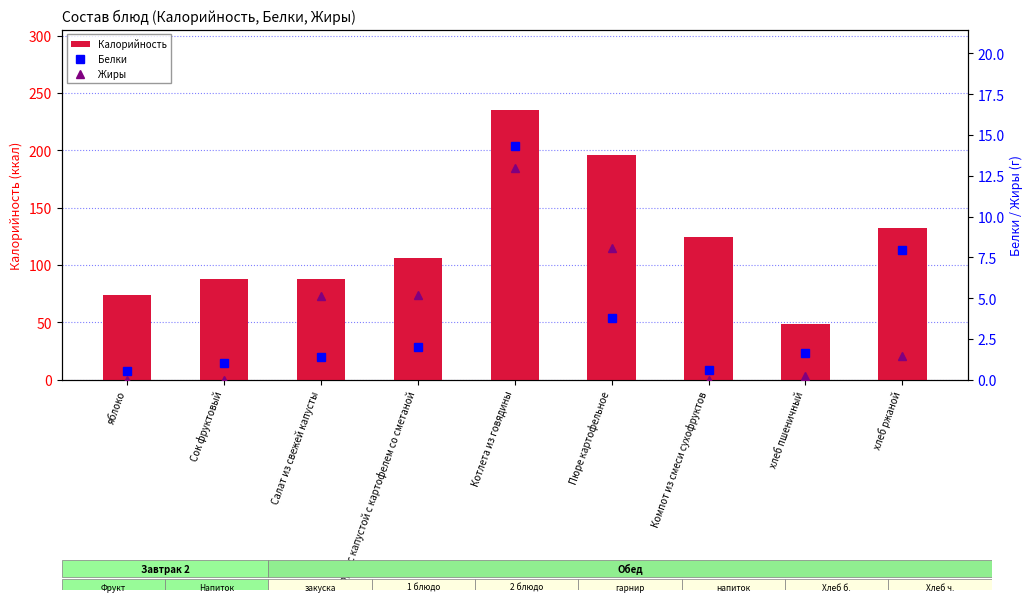

Which label corresponds to the smallest value in the chart?

яблоко